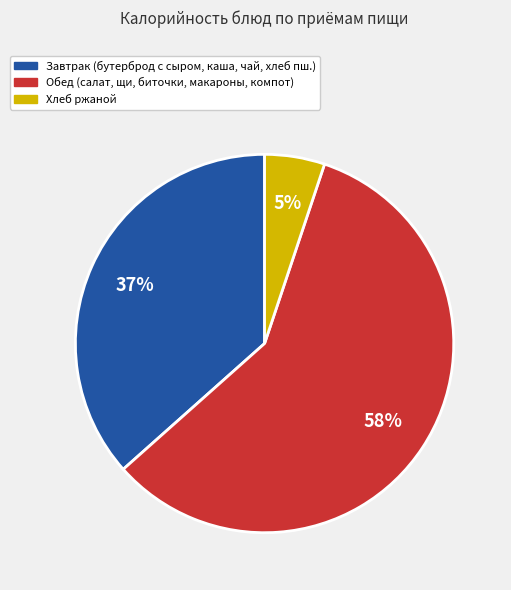

To the nearest percent, what is the average slice percentage?

33%